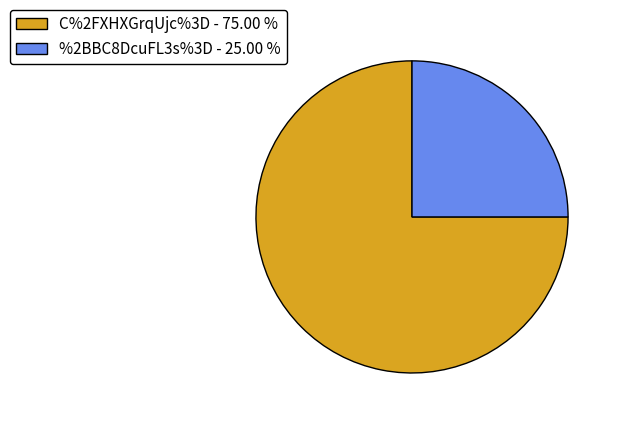

Rank the categories by value from highest to lowest.

C%2FXHXGrqUjc%3D, %2BBC8DcuFL3s%3D